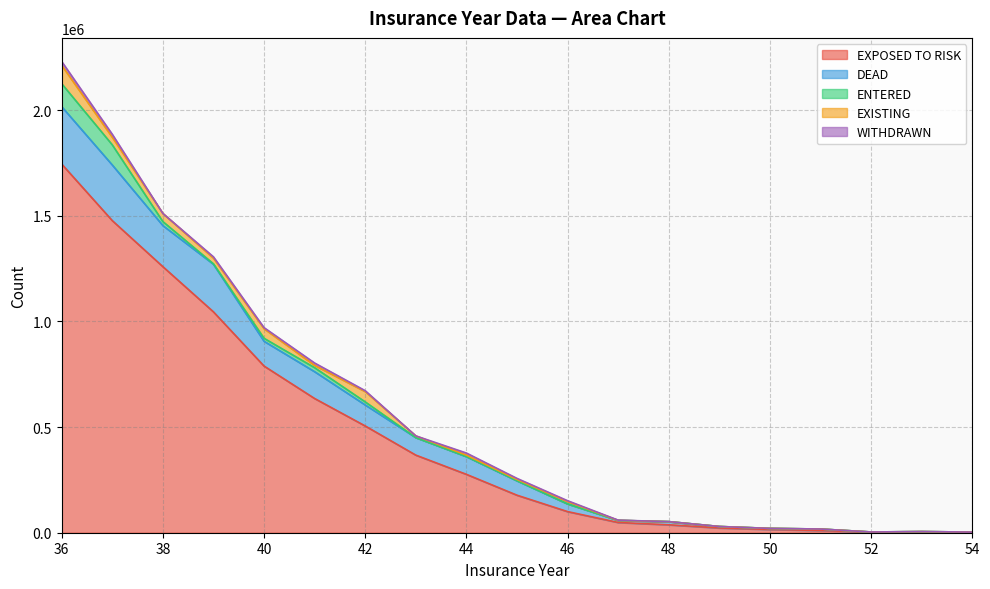

Which series changed the most between 40 and 48?

EXPOSED TO RISK